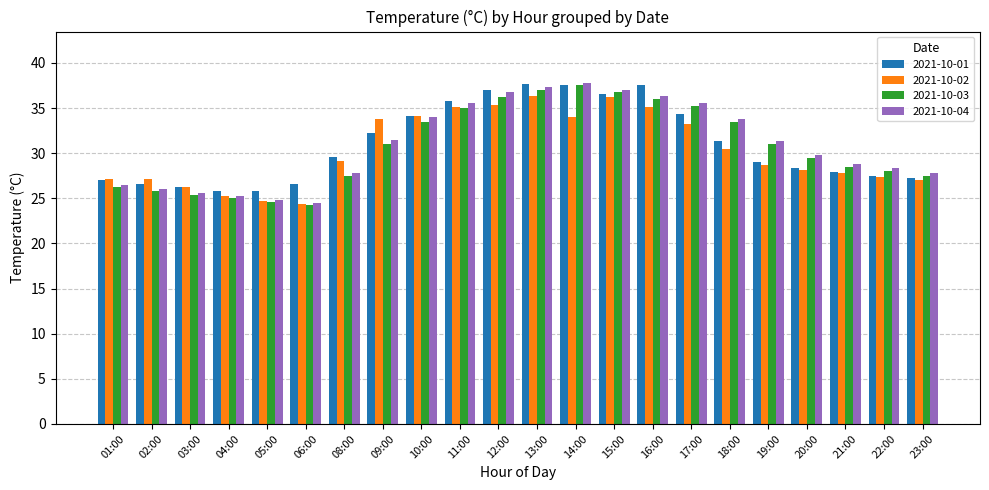

How many bars are there in each group?

4